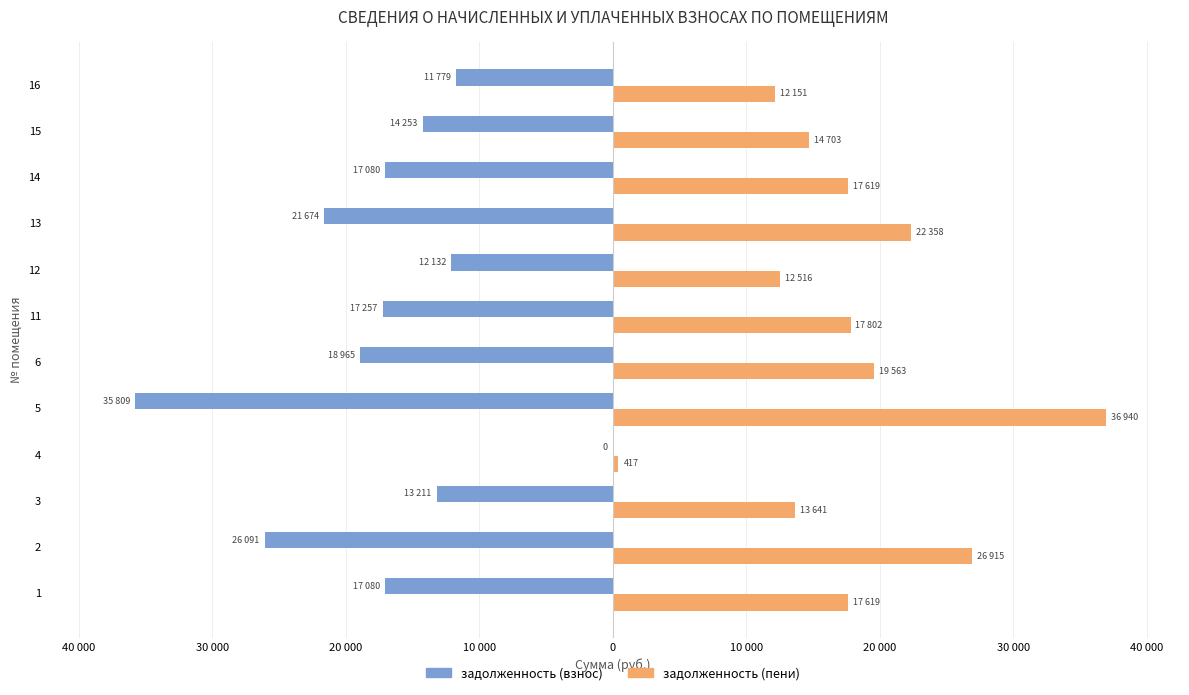

What are all the series names shown in the legend?

задолженность (взнос), задолженность (пени)